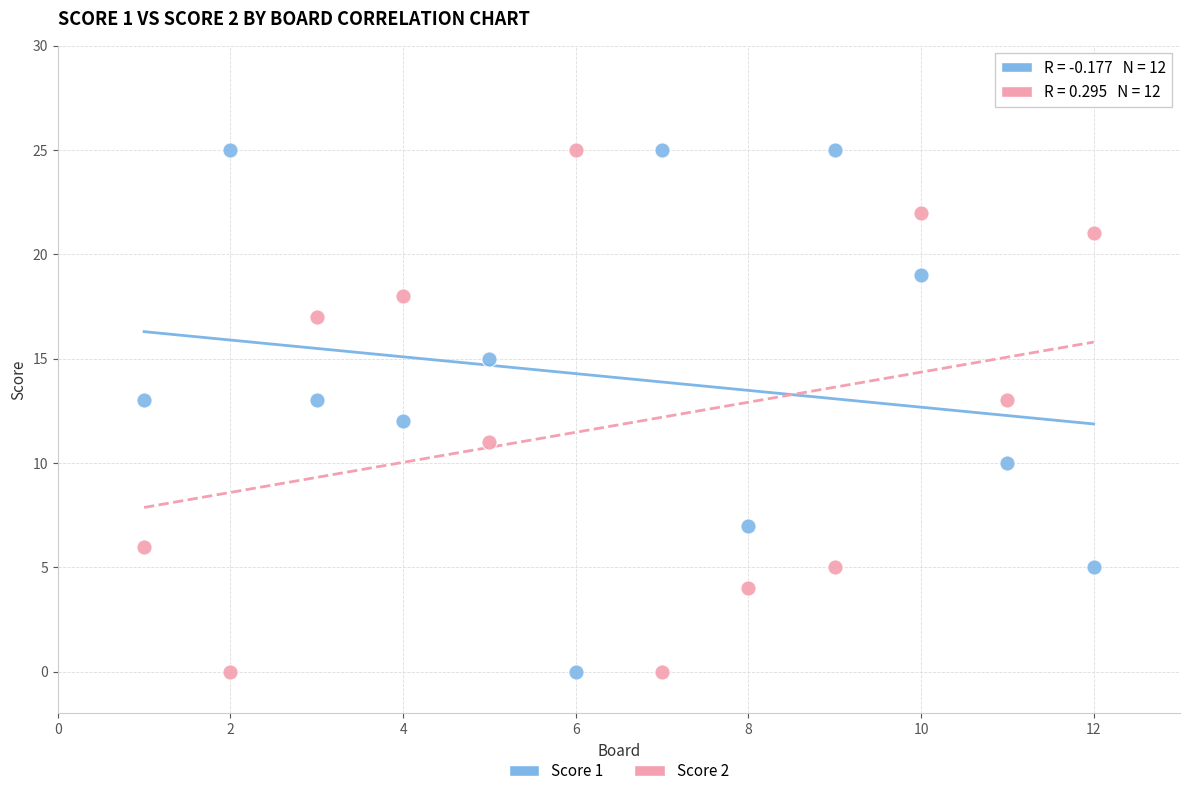

What is the X range (max minus min) for the scatter plot?

11